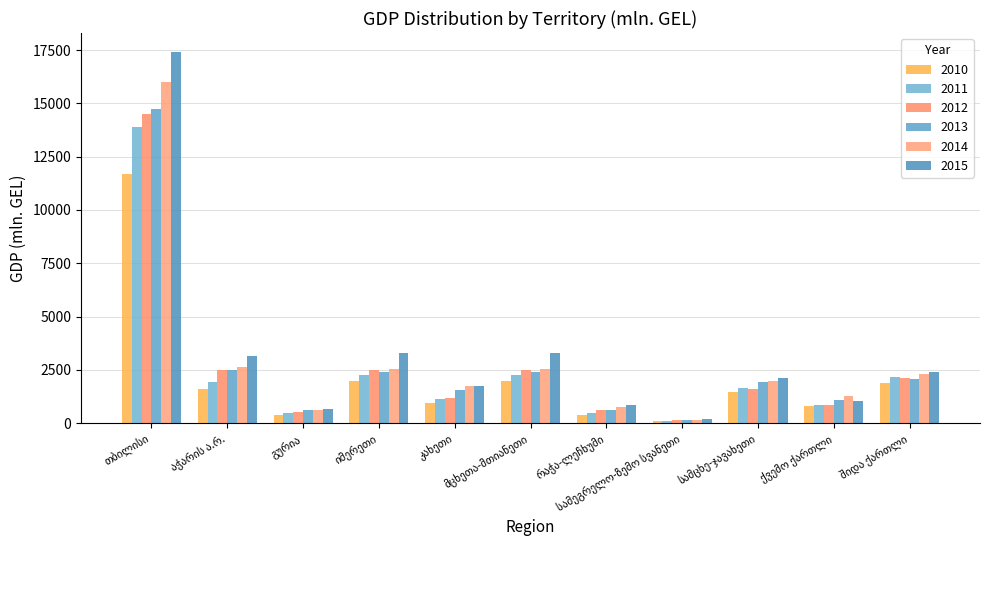

Rank the categories by 2011 value from lowest to highest.

სამეგრელო-ზემო სვანეთი, რაჭა-ლეჩხუმი, გურია, ქვემო ქართლი, კახეთი, 11, სამცხე-ჯავახეთი, აჭარის ა.რ., შიდა ქართლი, იმერეთი, მცხეთა-მთიანეთი, თბილისი